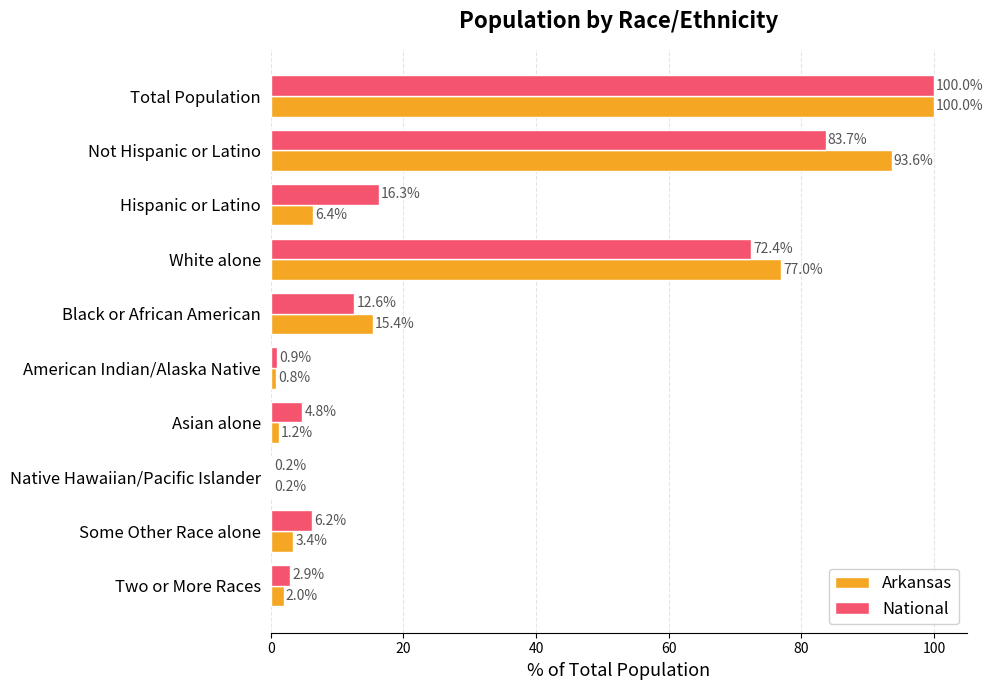

Which series changed the most between White alone and Asian alone?

Arkansas